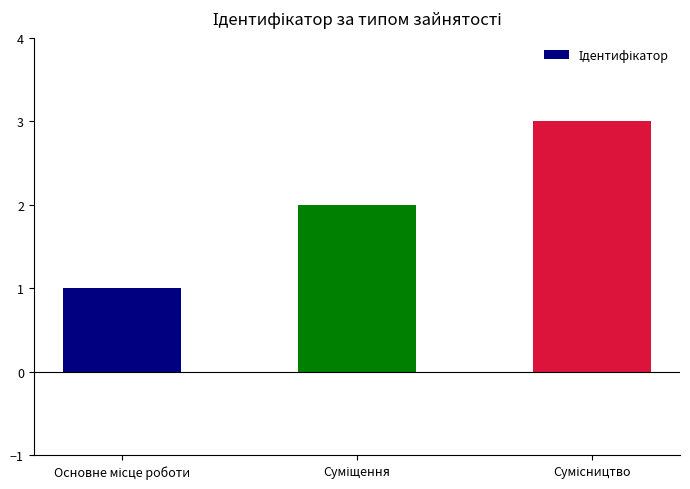

What is the sum of all values?

6